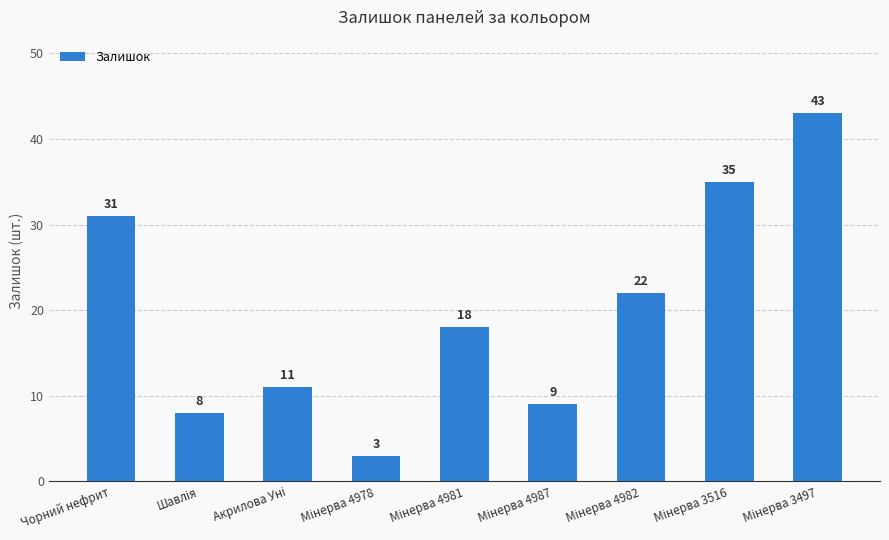

What is the smallest value displayed?

3